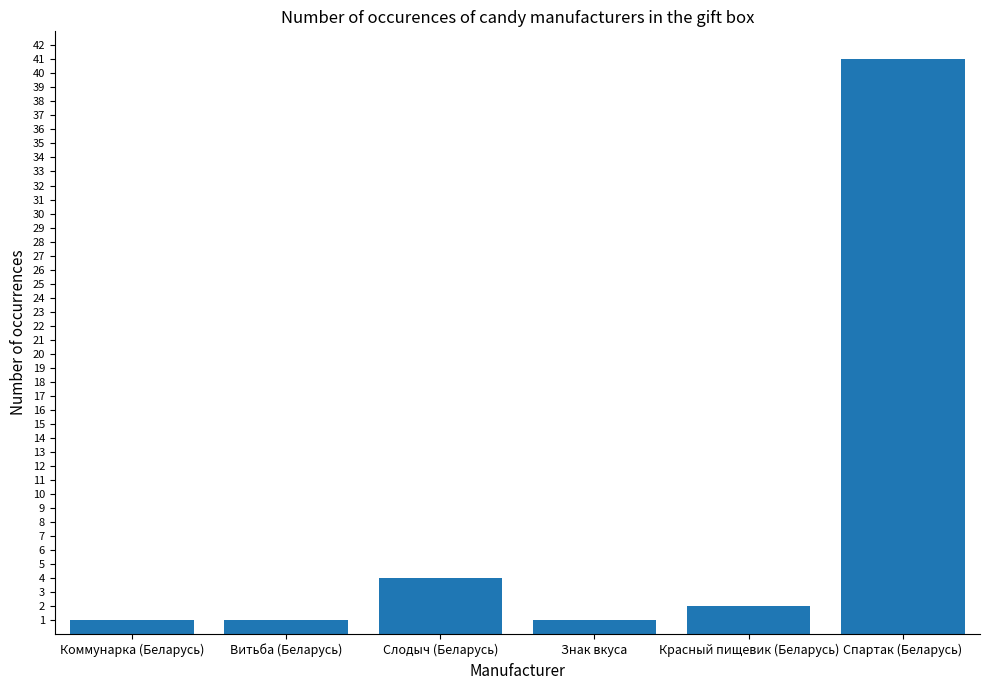

At which label is the value closest to 21?

Слодыч (Беларусь)